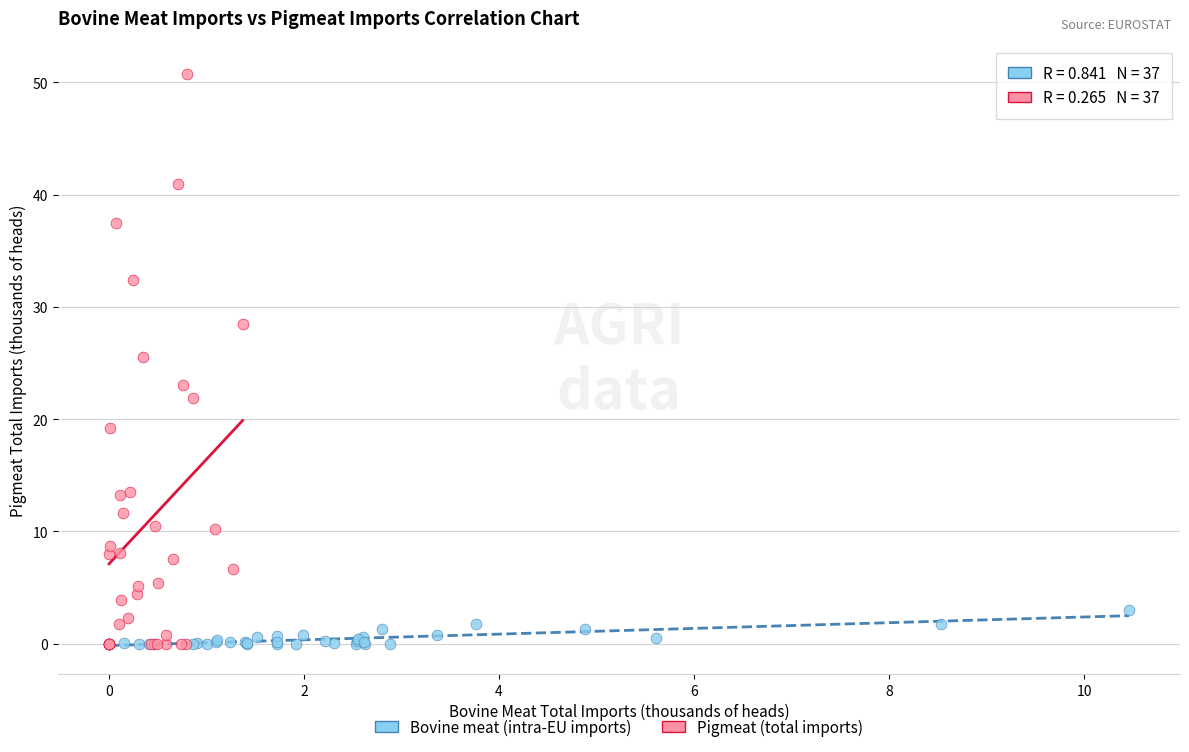

Which series has the largest Y range (max minus min)?

Pigmeat (total imports)